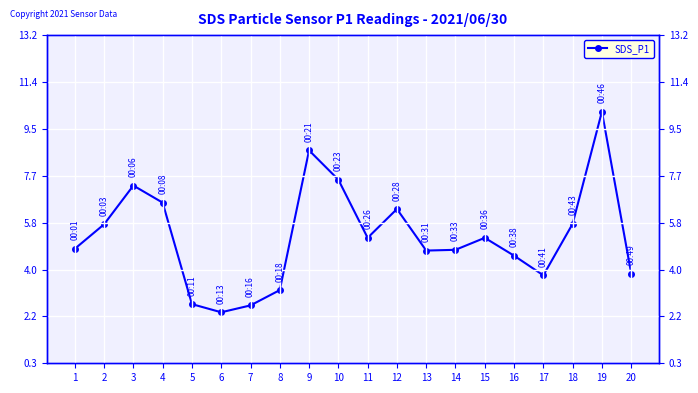

Reading right to left, transcribe all the data shown in this chart.

3.9	10.2	5.8	3.8	4.5	5.2	4.8	4.8	6.4	5.2	7.5	8.7	3.2	2.6	2.3	2.6	6.6	7.3	5.8	4.8